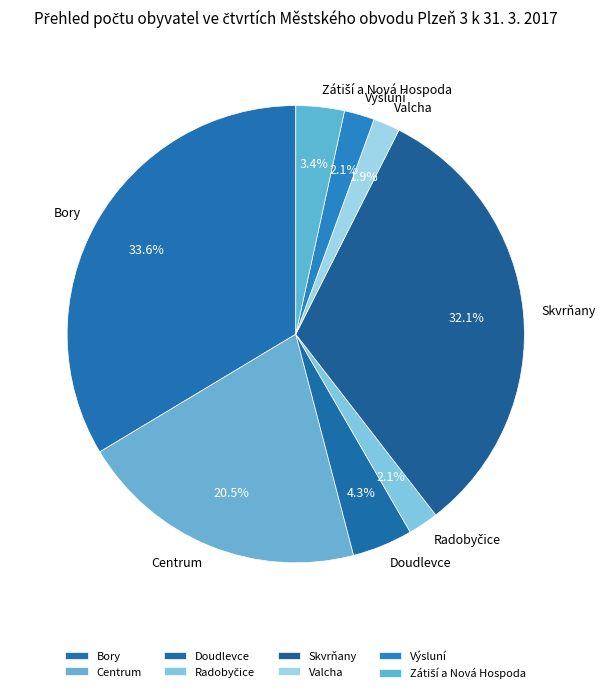

What portion of the pie excludes Valcha?

98.1%